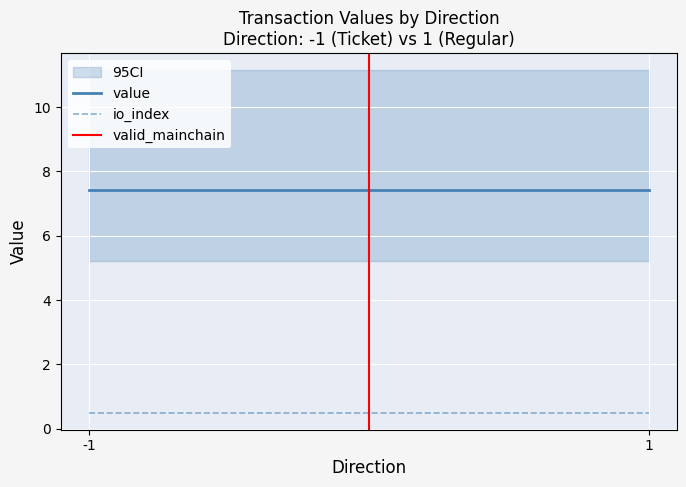

True or false: valid_mainchain has a value of 0.0 at -1.

True